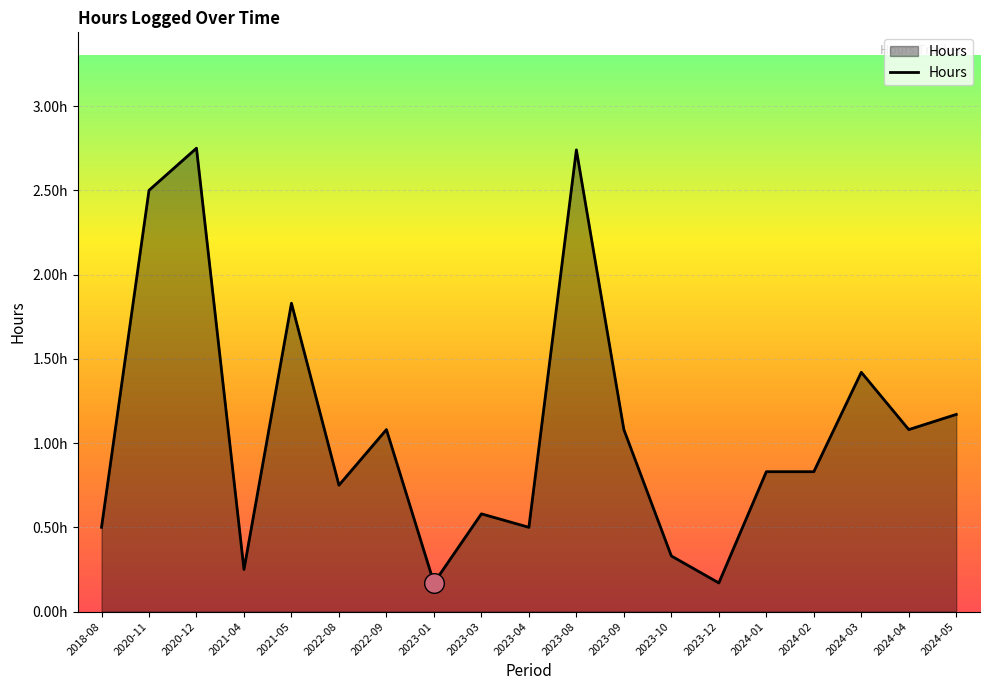

Which has a higher value, 2023-08 or 2024-04?

2023-08